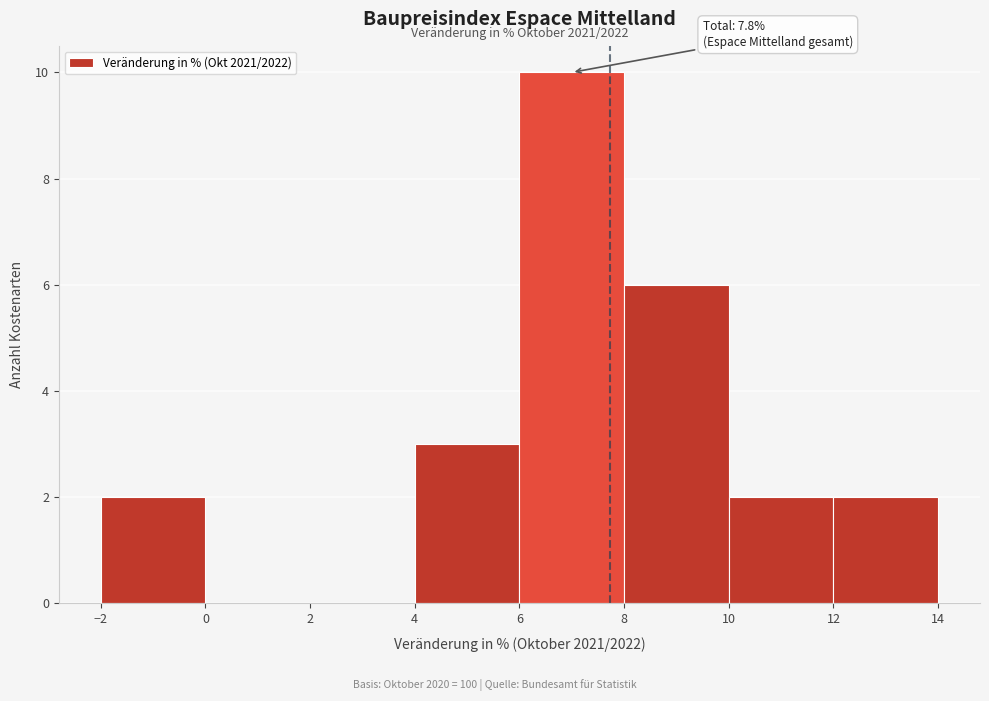

Which range on the x-axis has the tallest bar?

6 to 8